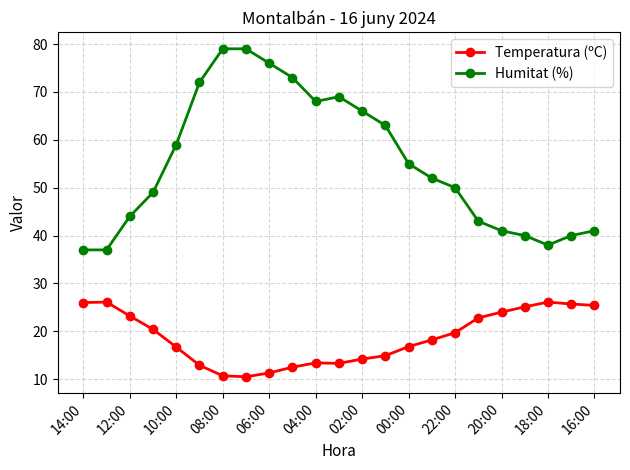

True or false: Temperatura (ºC) and Humitat (%) intersect in this chart.

False